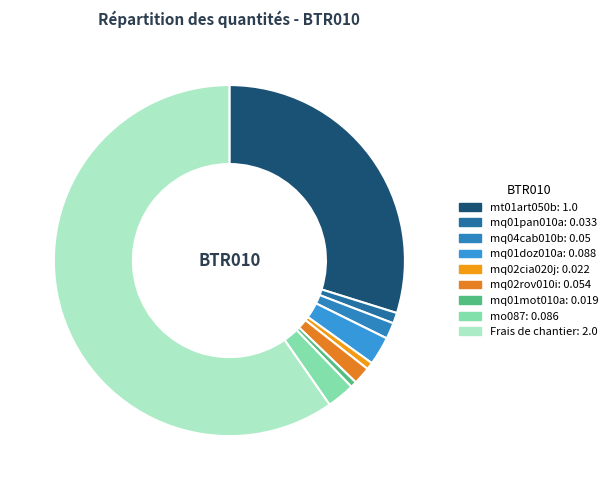

Which slice is the largest?

Frais de chantier